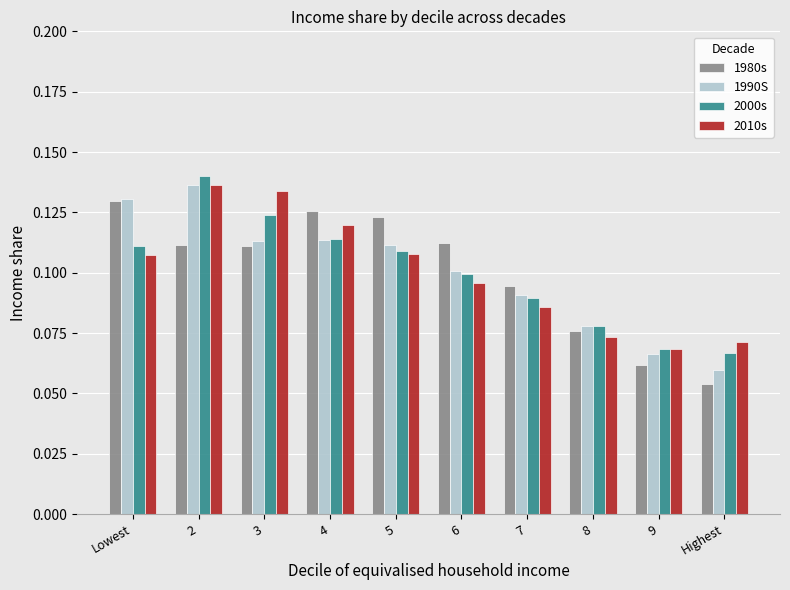

What are all the series names shown in the legend?

1980s, 1990S, 2000s, 2010s